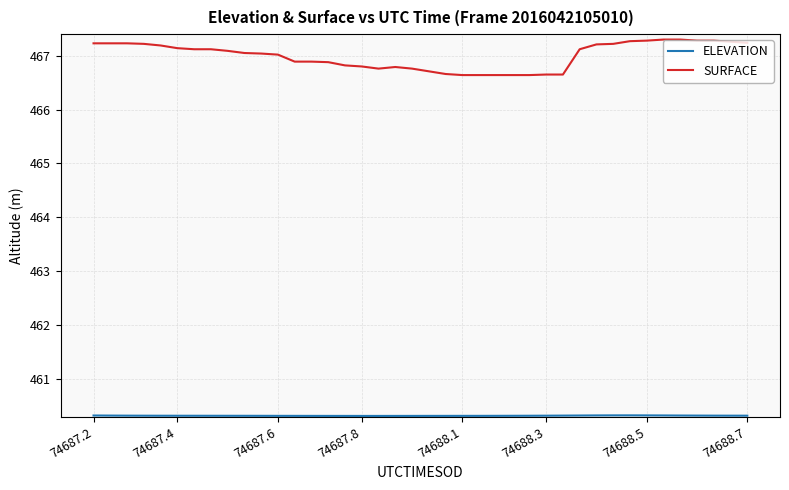

What is the minimum value shown in the chart?

460.3